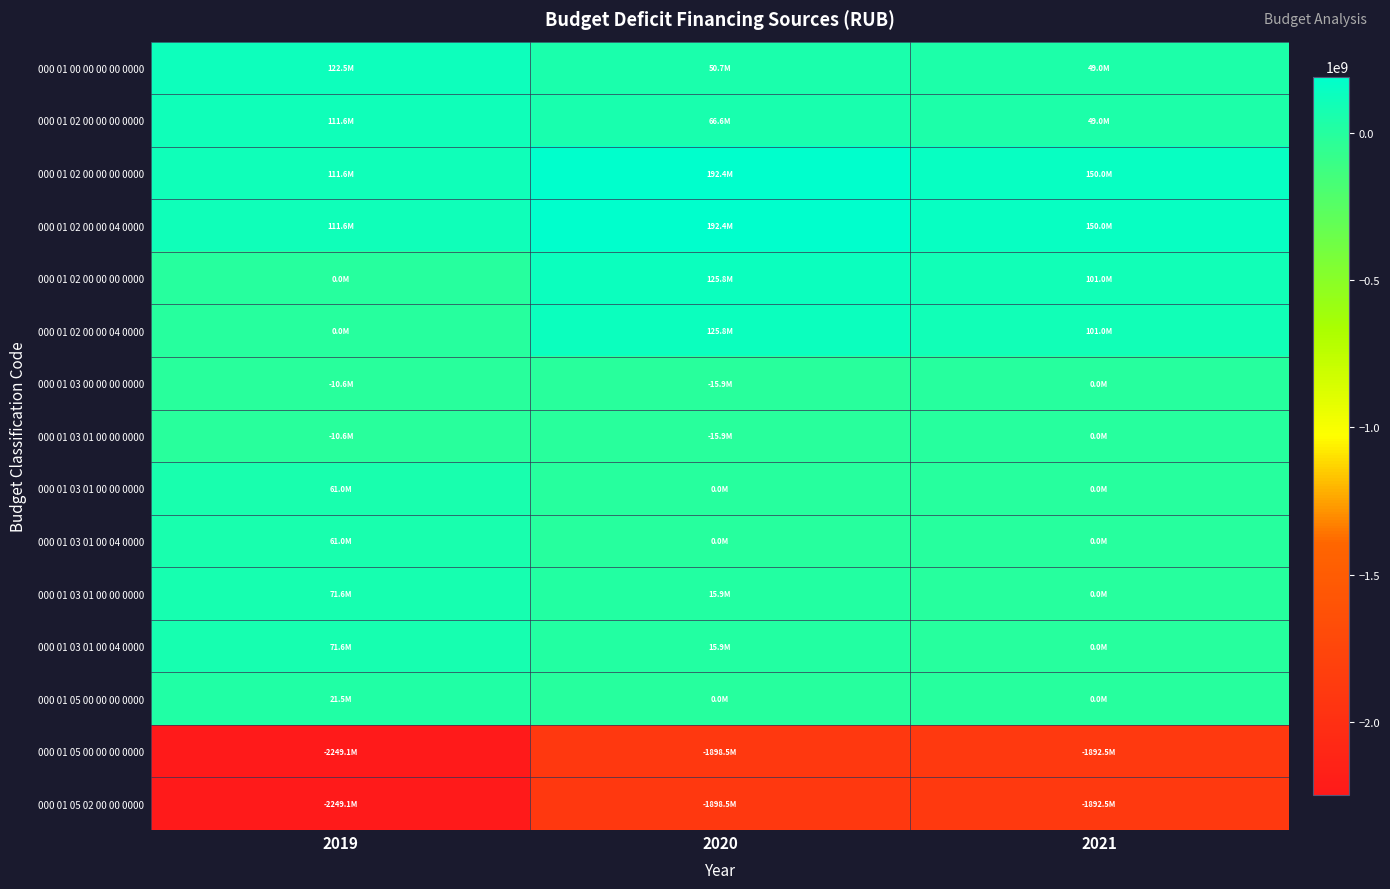

How many distinct data groups are displayed?

15